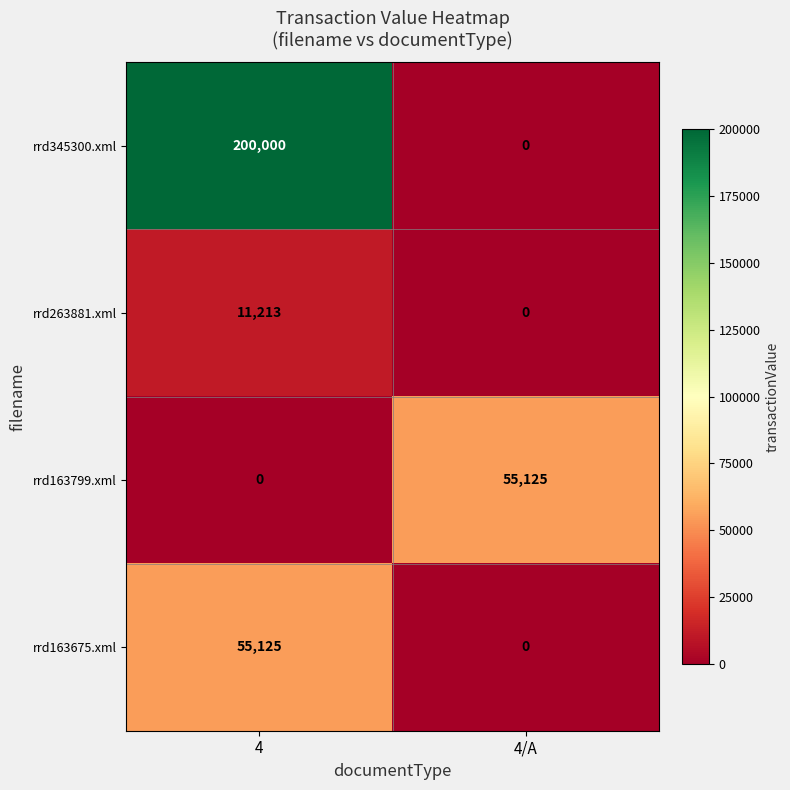

What is the sum of the rrd163675.xml values at 4/A and 4?

55125